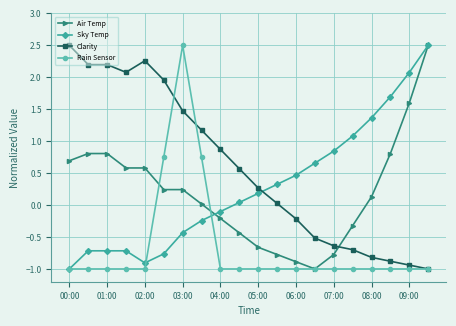

What is the value of the Air Temp point at the 16th from the left?

-0.3